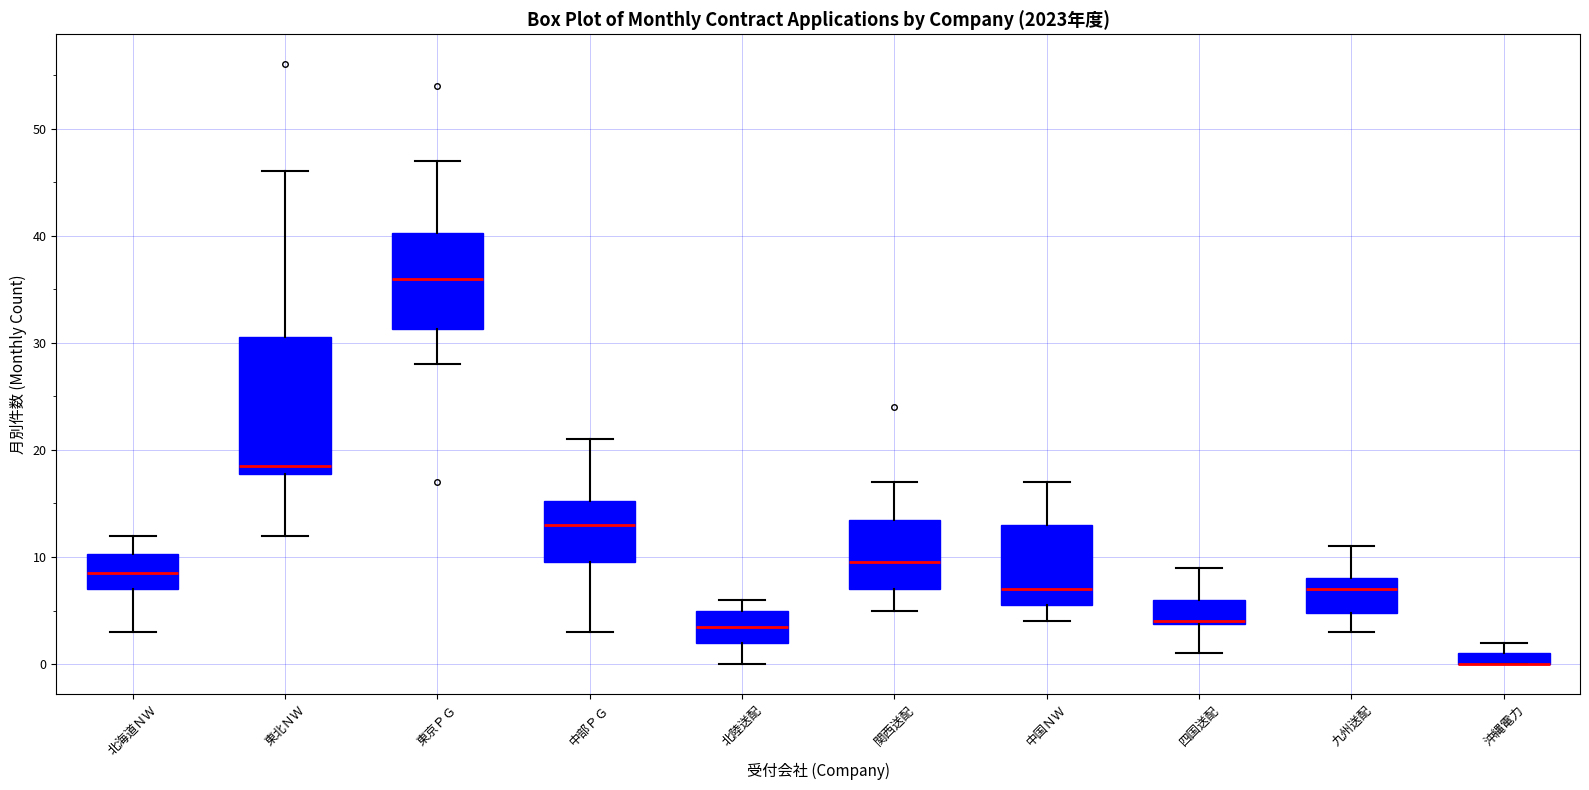

Comparing the boxes themselves (not the whiskers), which one is the tallest?

東北ＮＷ